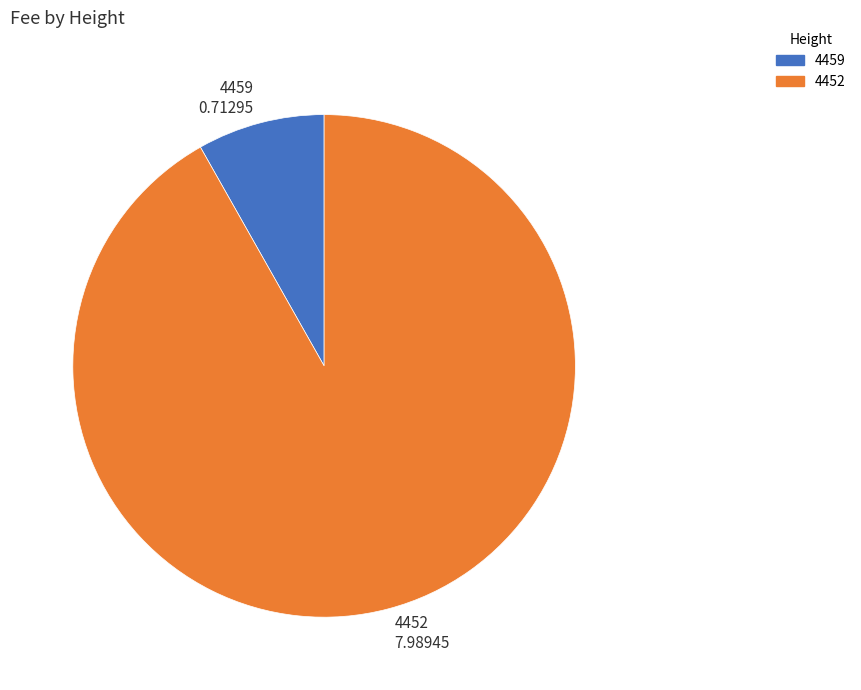

Count the number of slices in the pie.

2